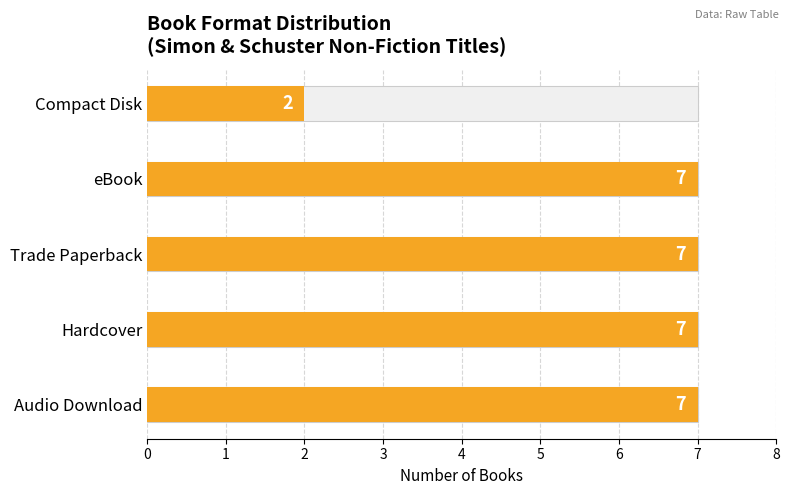

What is the average value?

6